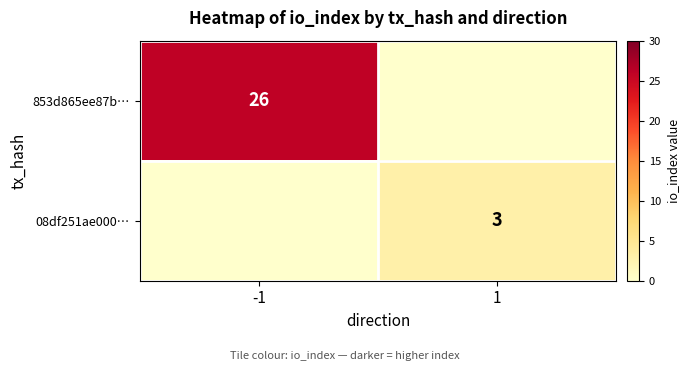

The value of 853d865ee87b… at -1 is 9. True or false?

False